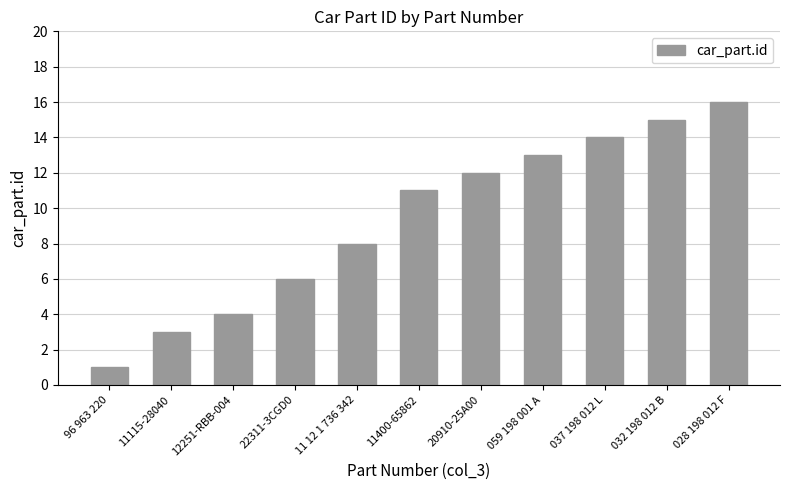

What is the sum of all values?

103